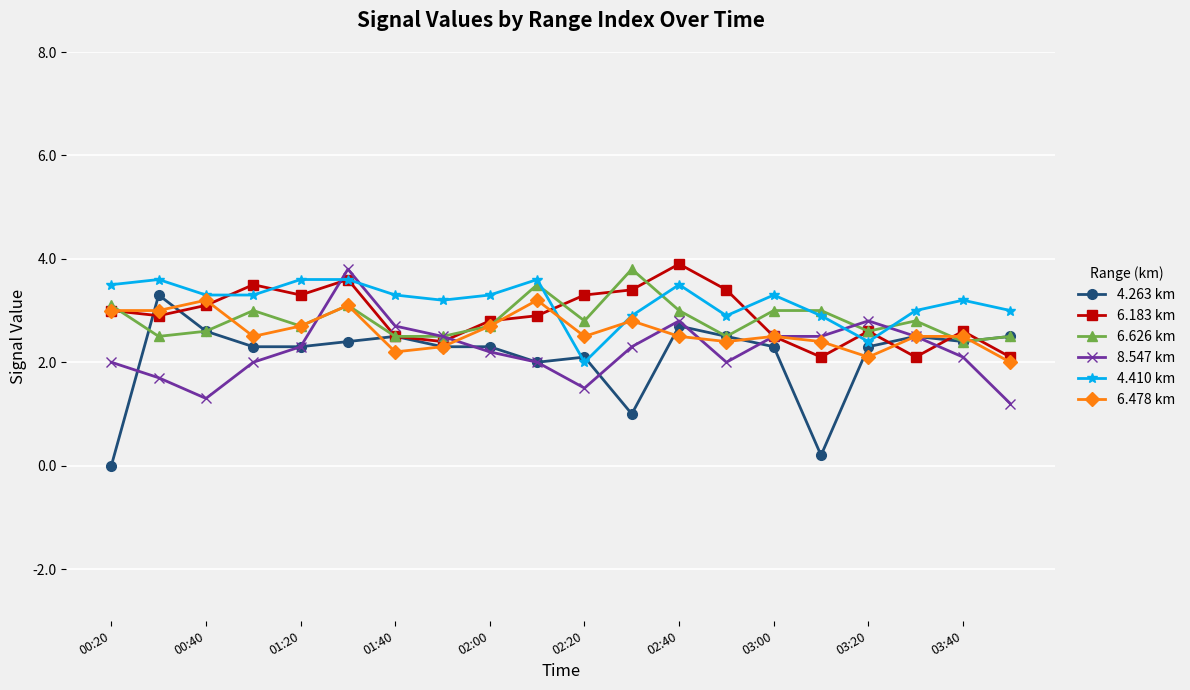

What is the difference between the maximum and minimum values in the 4.263 km series?

3.3